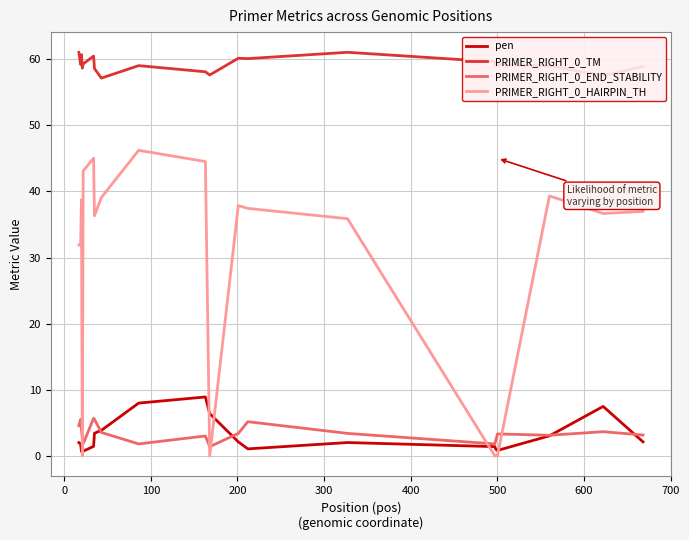

Which series has the largest range (max minus min)?

PRIMER_RIGHT_0_HAIRPIN_TH